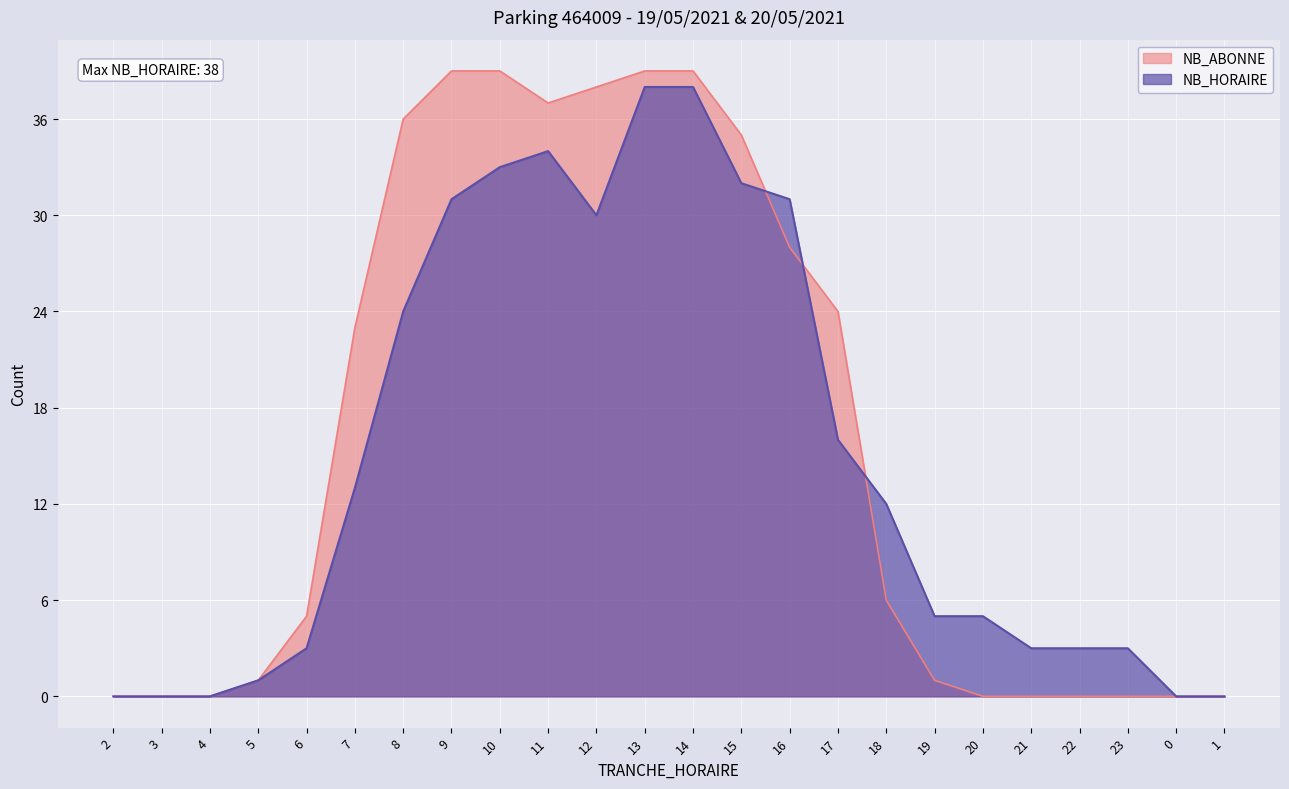

Is it true that NB_ABONNE equals 11 at 14?

False